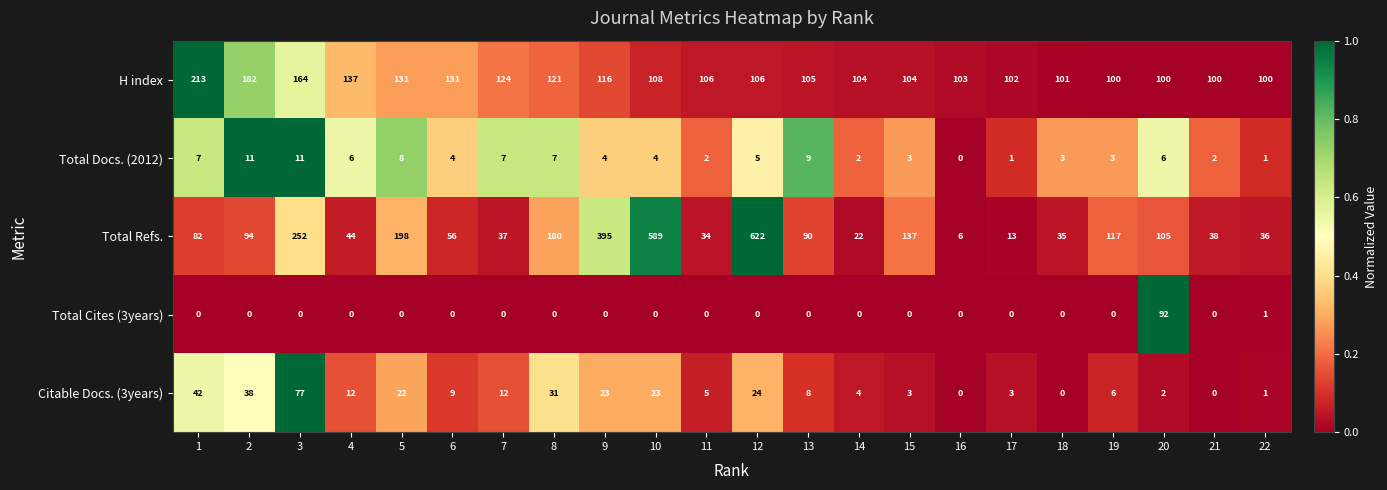

Which series has the widest spread of values?

Total Refs.